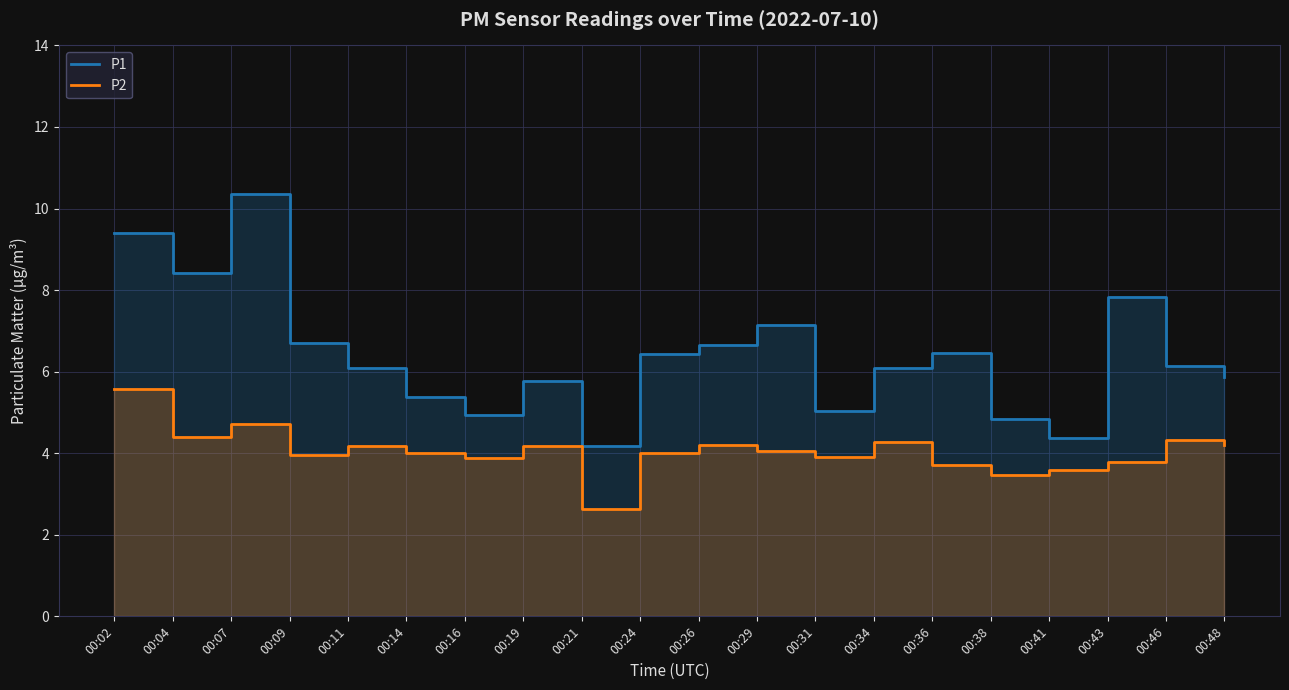

At which category does the chart reach its minimum across all series?

00:21